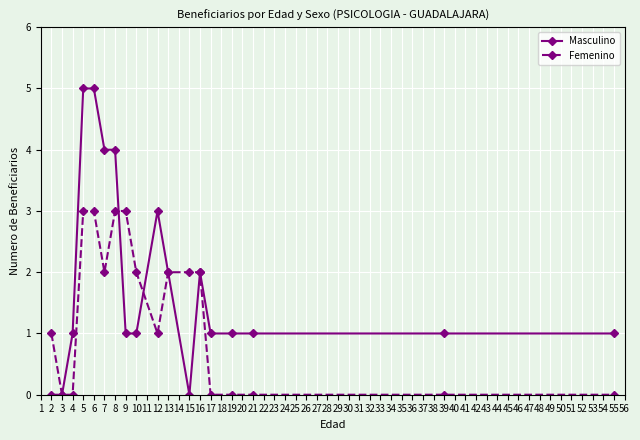

What is the greatest value displayed?

5